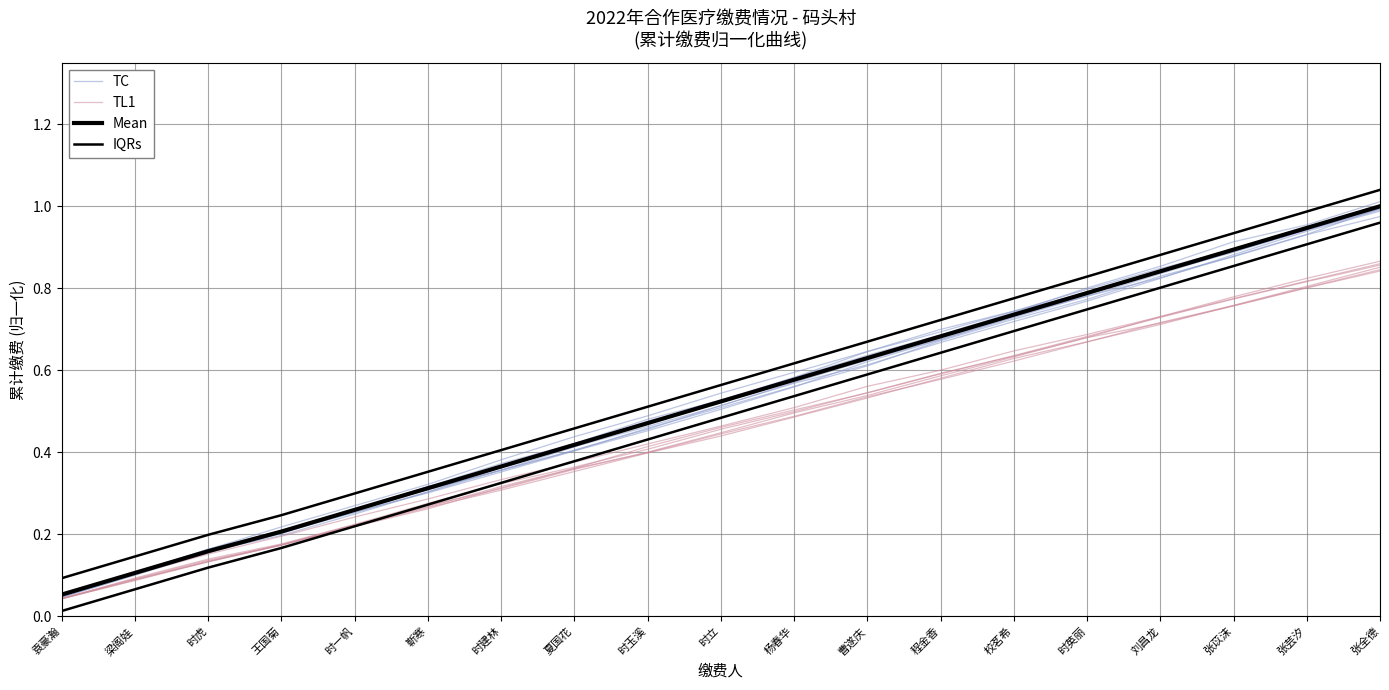

Which category has the lowest value in the Mean series?

袁豪瀚